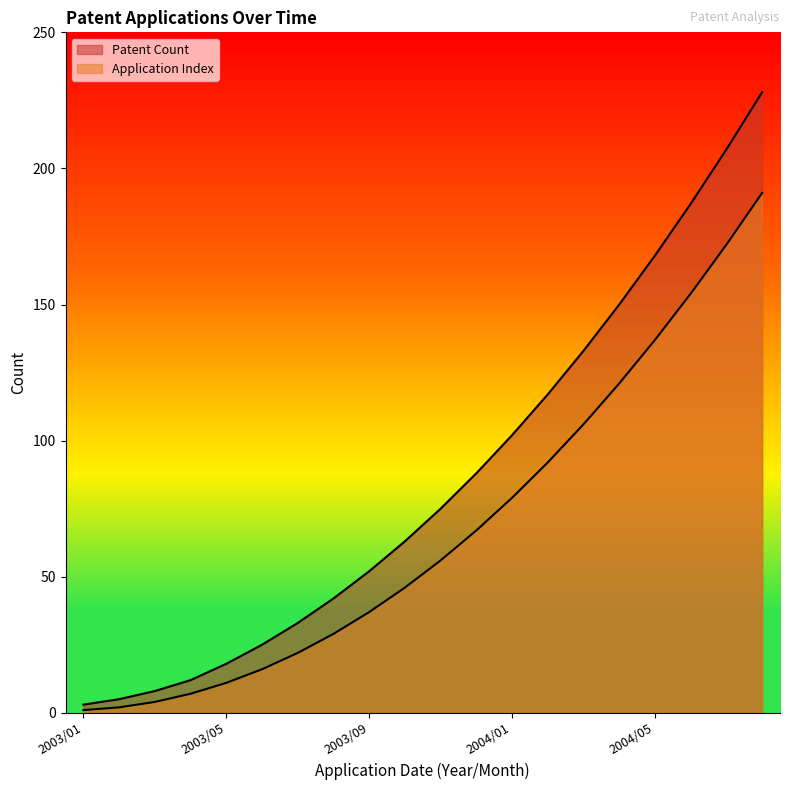

Is the value of Application Index at 2003/03 greater than the value of Patent Count at 2003/08?

No